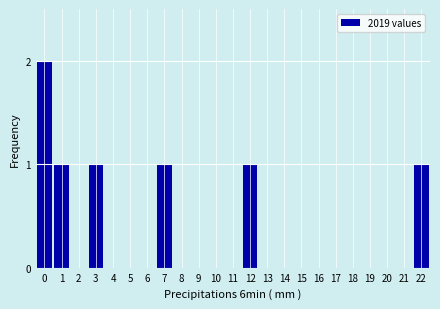

Reading left to right, extract all data points from this chart.

0=2	1=1	2=0	3=1	4=0	5=0	6=0	7=1	8=0	9=0	10=0	11=0	12=1	13=0	14=0	15=0	16=0	17=0	18=0	19=0	20=0	21=0	22=1